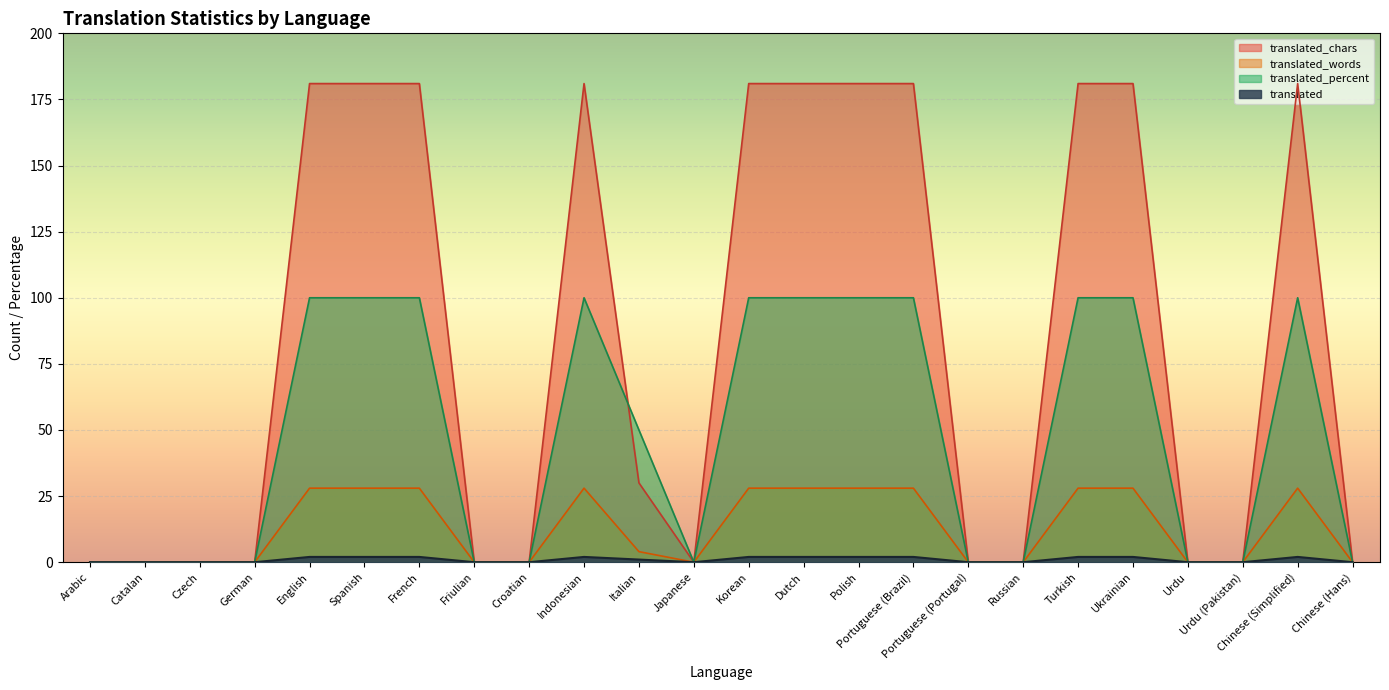

In translated_percent, how many points are higher than both neighbors (excluding endpoints)?

2